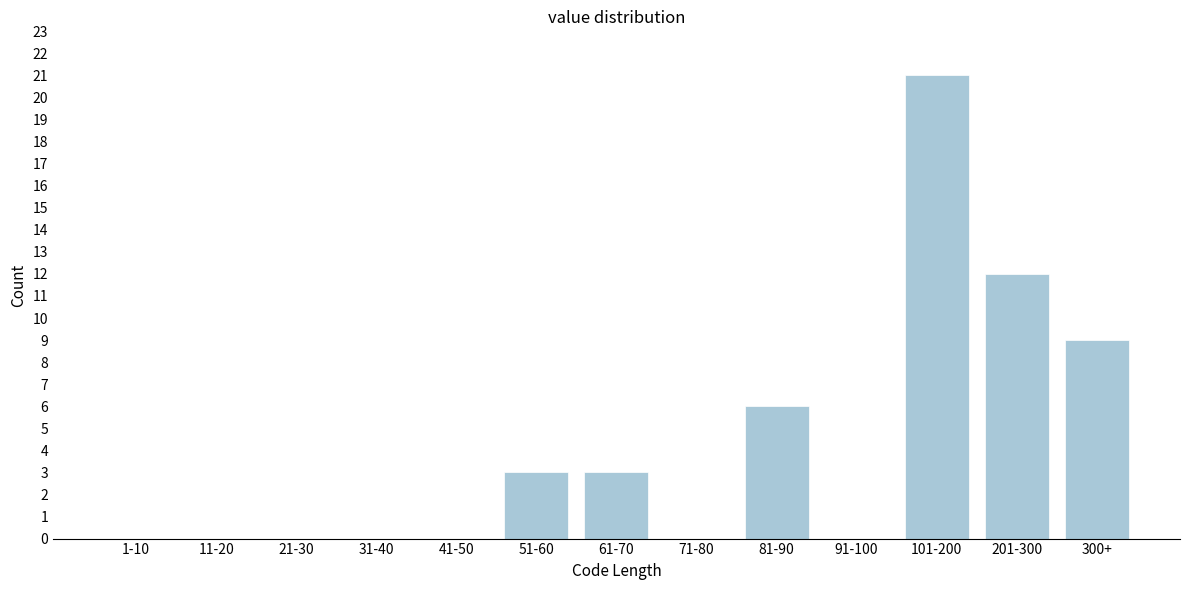

Reading left to right, what are all the values shown in this chart?

1-10=0	11-20=0	21-30=0	31-40=0	41-50=0	51-60=3	61-70=3	71-80=0	81-90=6	91-100=0	101-200=21	201-300=12	300+=9